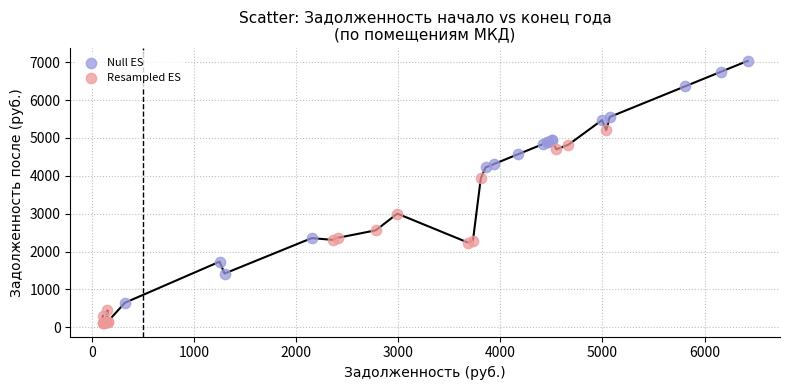

Which series reaches the minimum Y coordinate?

Resampled ES